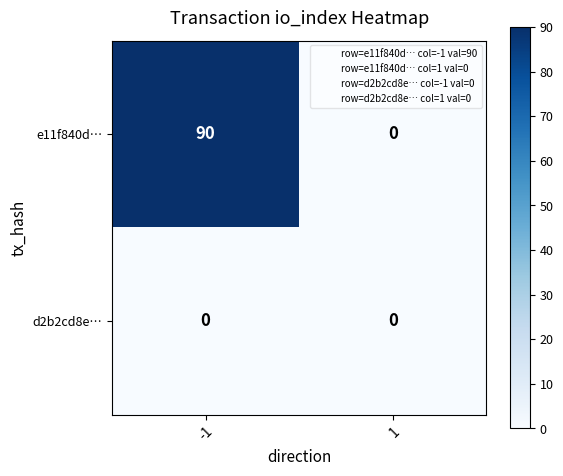

The value of e11f840d… at 1 is 0. True or false?

True